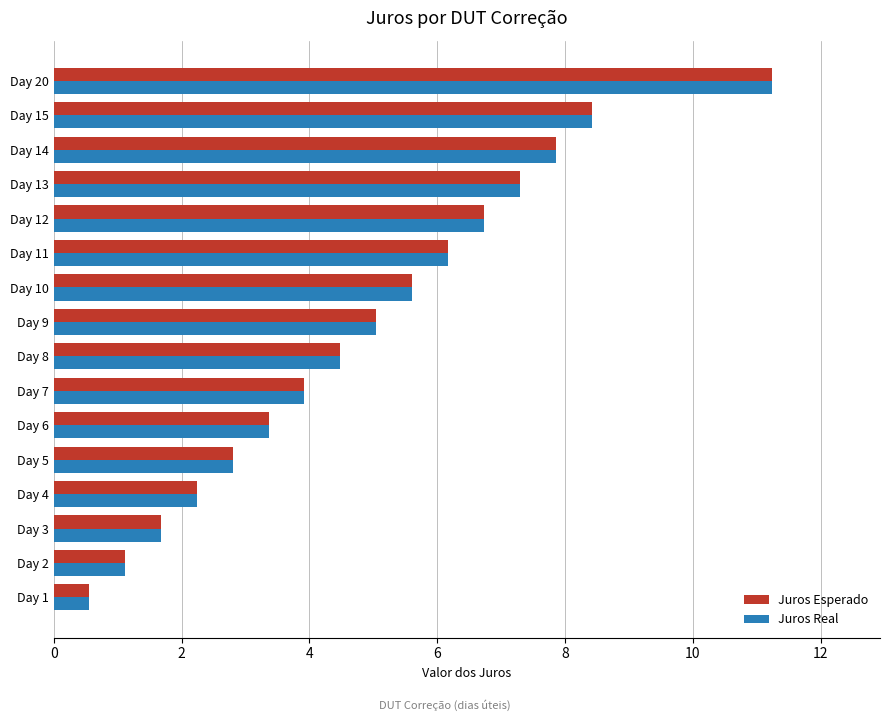

What is the average value of the Juros Esperado series?

4.9